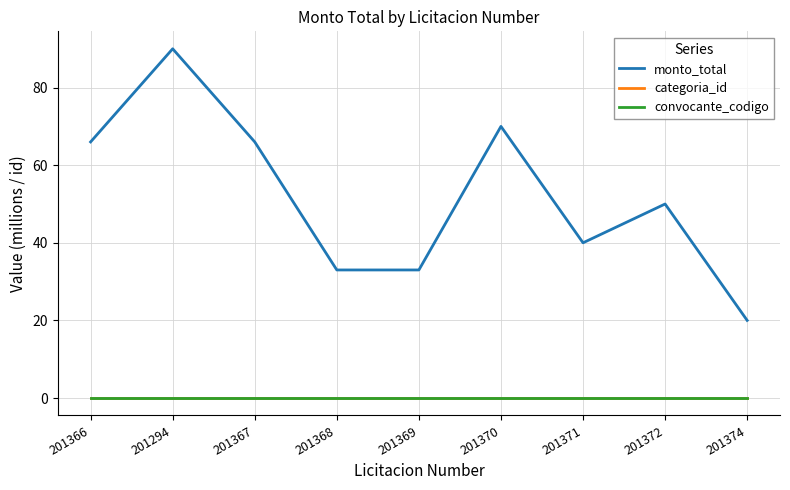

True or false: convocante_codigo has a value of 0.0 at 201366.

True